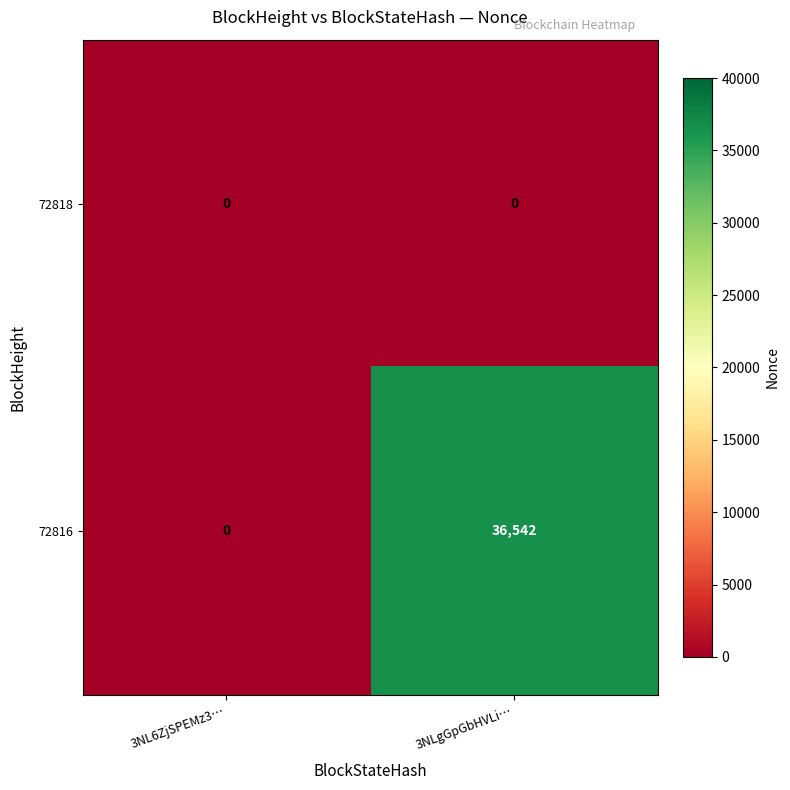

At how many categories does at least one series exceed 23154?

1